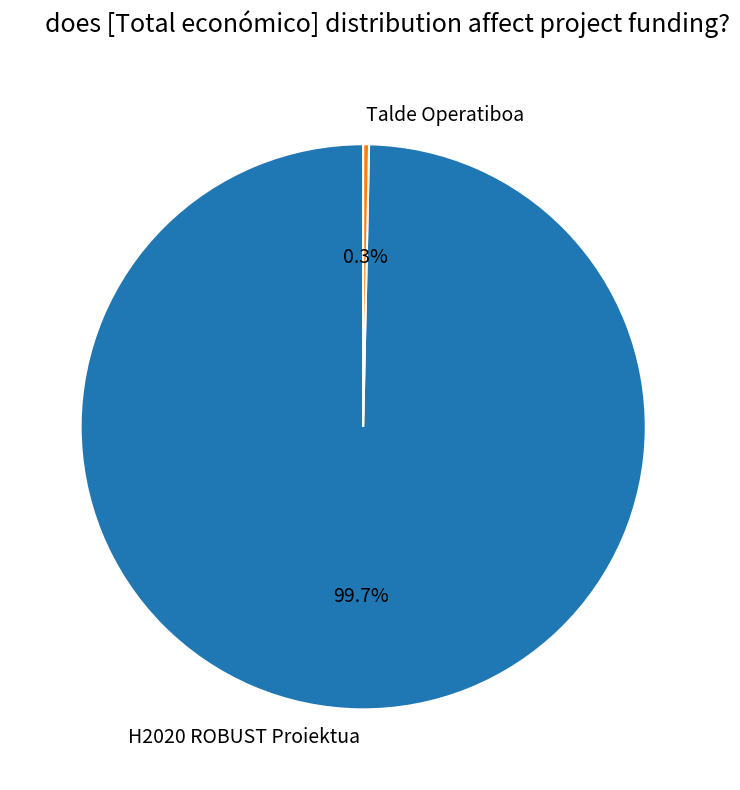

To the nearest percent, what portion does H2020 ROBUST Proiektua represent?

100%